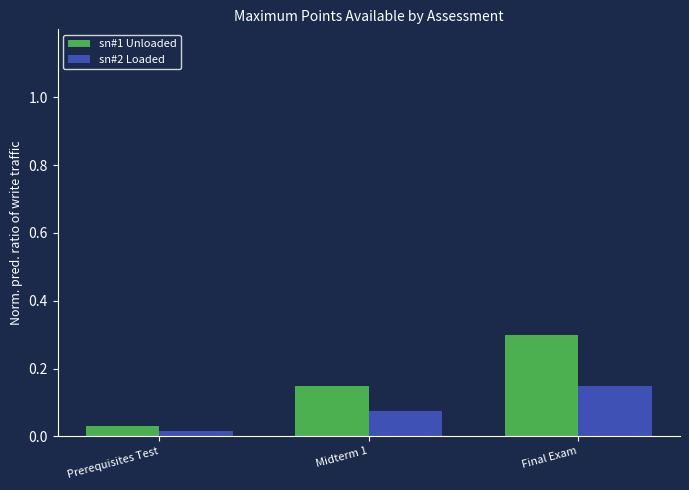

How many bars are there in total?

6